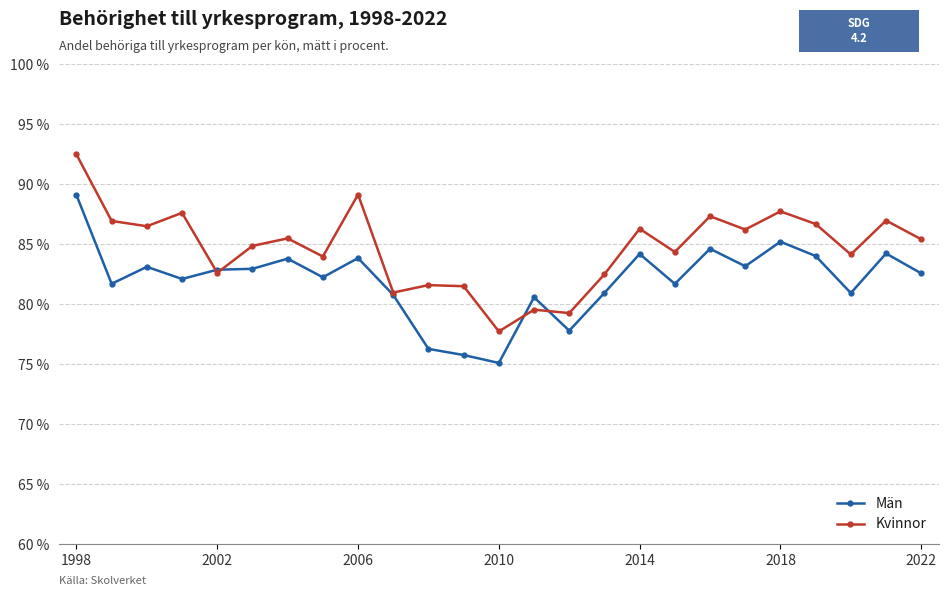

What is the value of the Män point at the 2nd from the left?

81.7